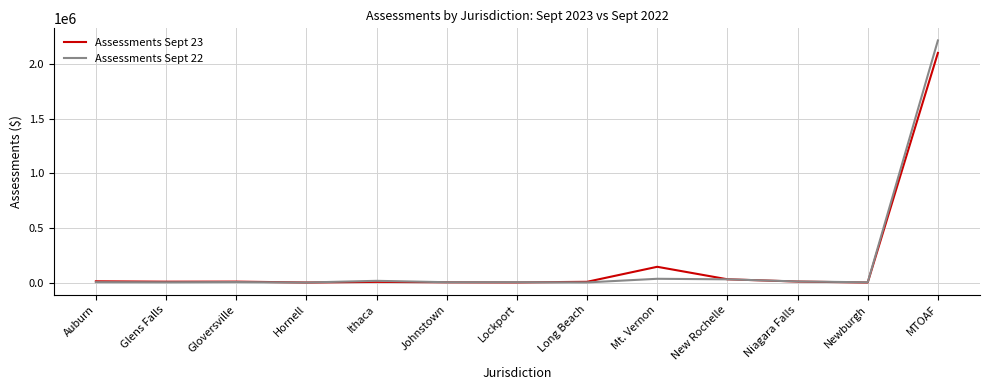

What is the maximum value for Assessments Sept 22?

2215743.6